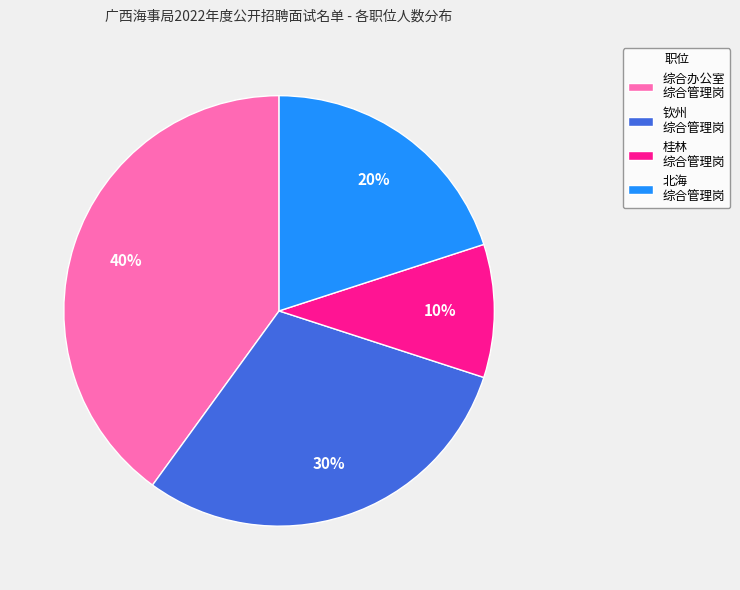

Count the number of slices in the pie.

4